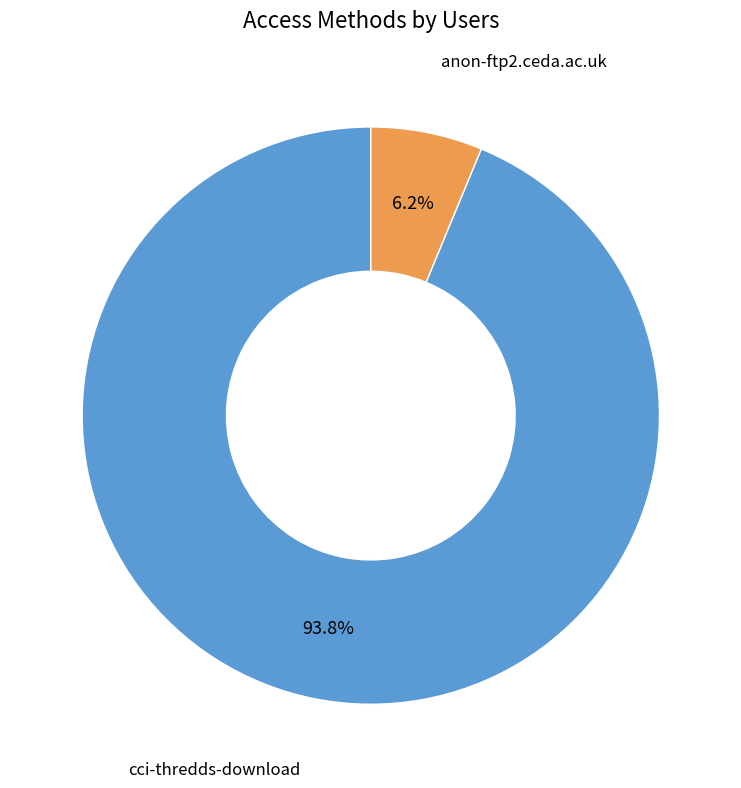

How many segments does this pie chart have?

2